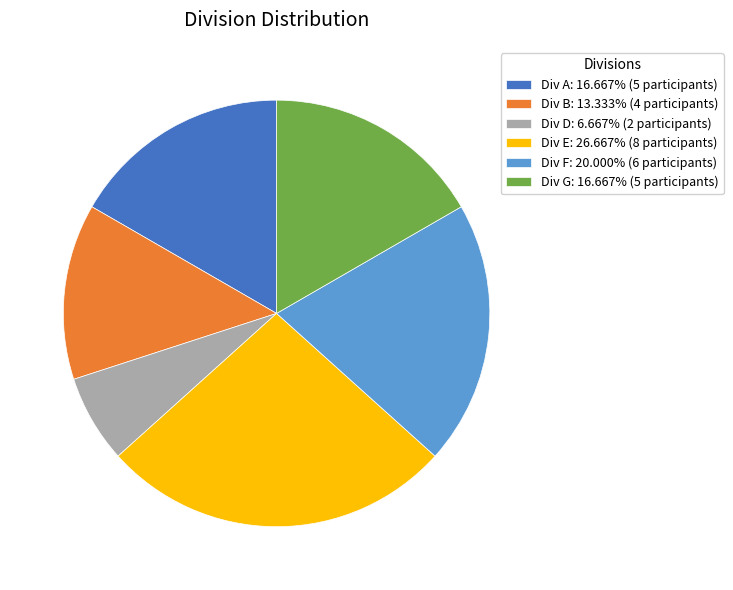

What is the ratio of the value at Div G: 16.667% (5 participants) to the value at Div F: 20.000% (6 participants)?

0.8